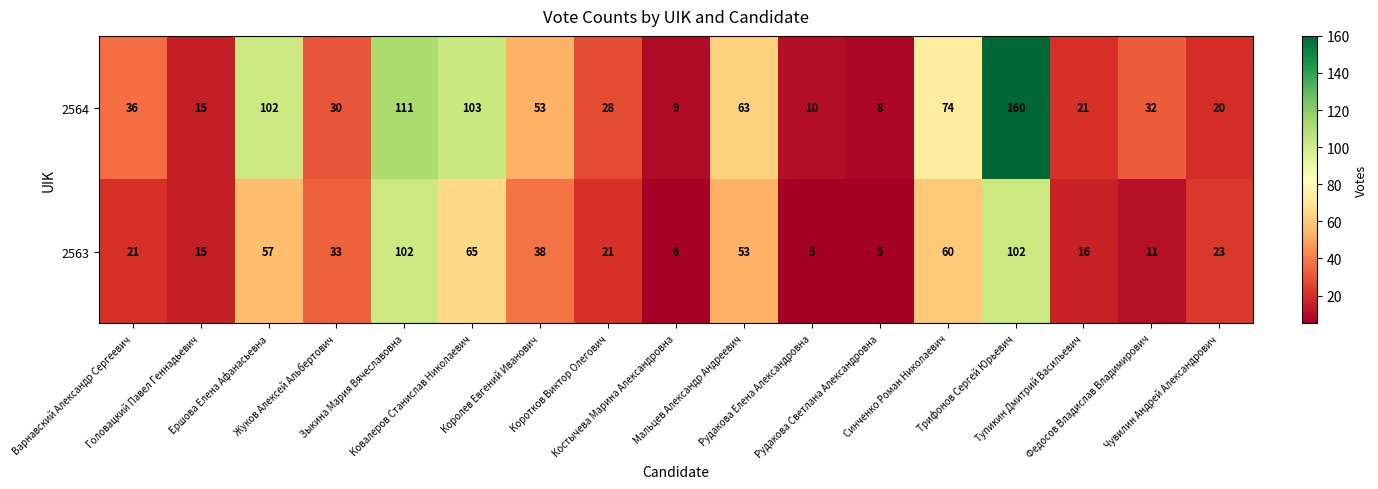

Which series has the largest total across all categories?

2564